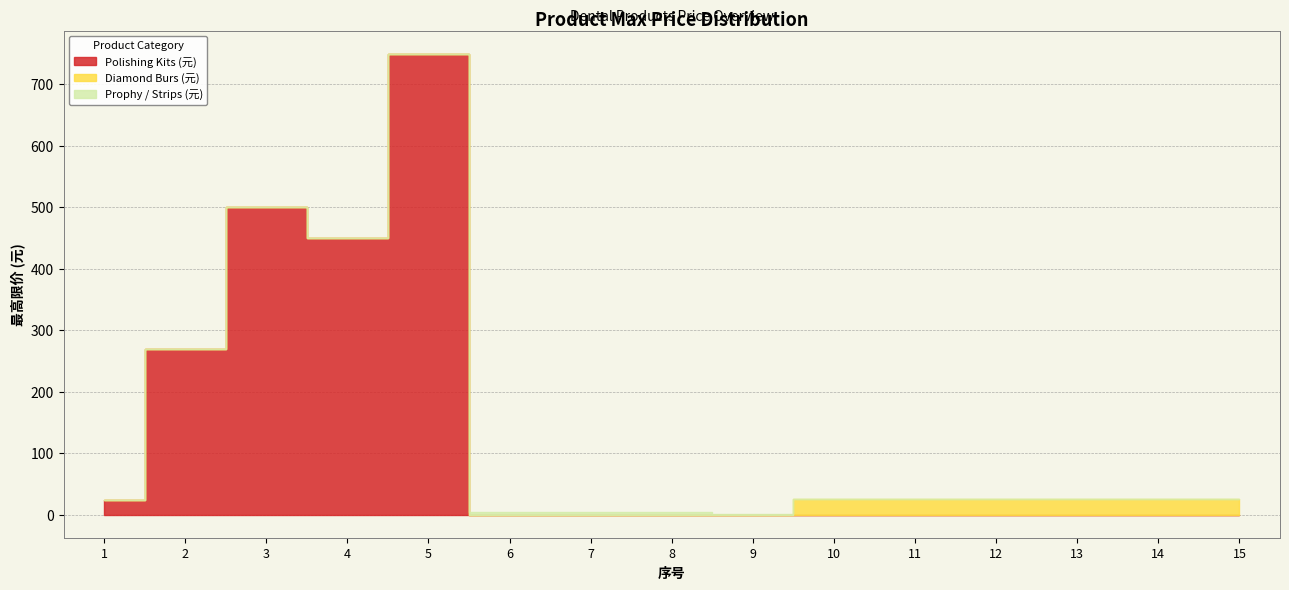

True or false: Diamond Burs (25) has a value of 25.0 at 14.

True